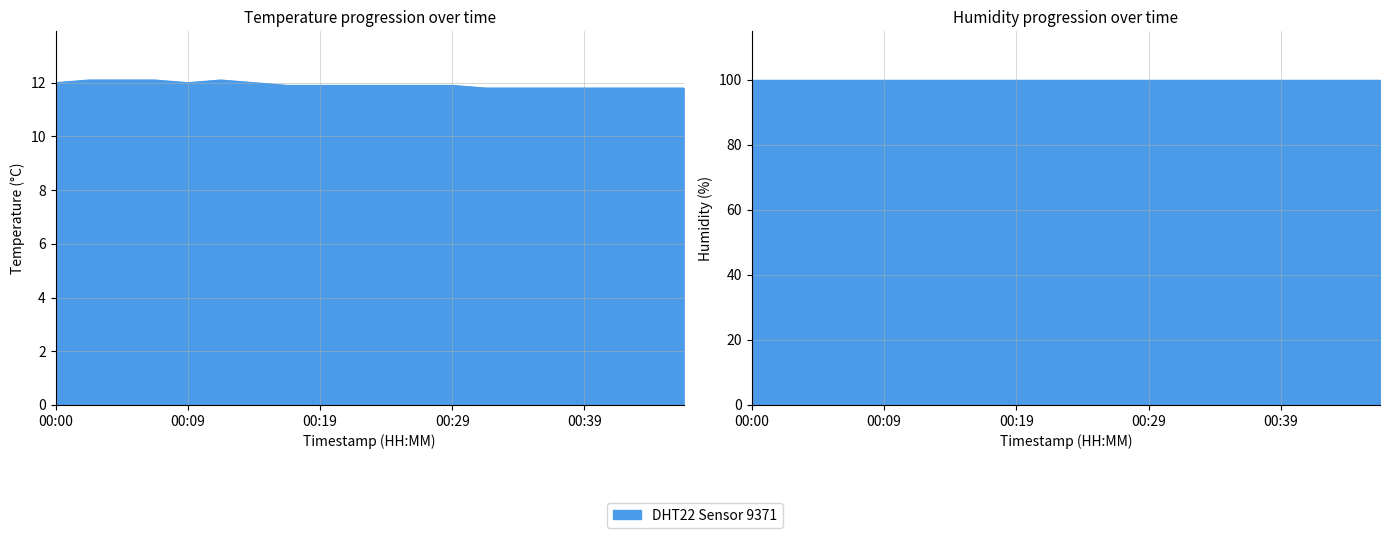

At which category does the data reach its first local peak?

00:12